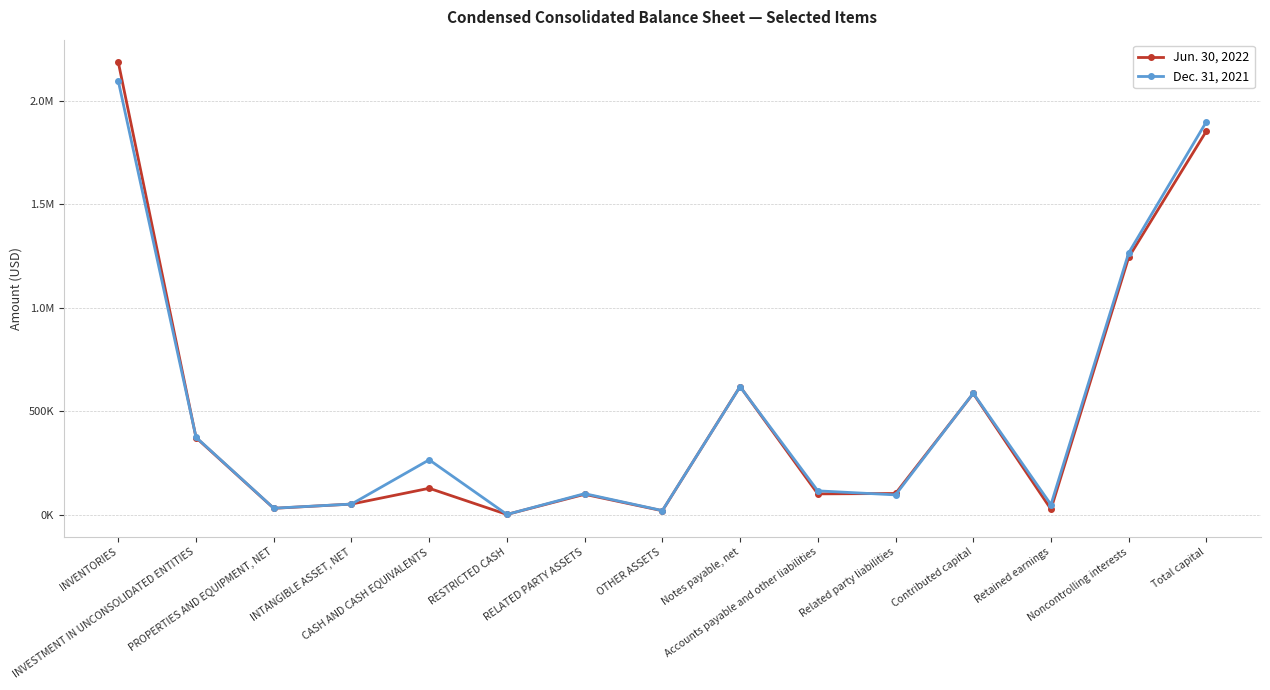

How many interior local valleys does the Dec. 31, 2021 series have?

5